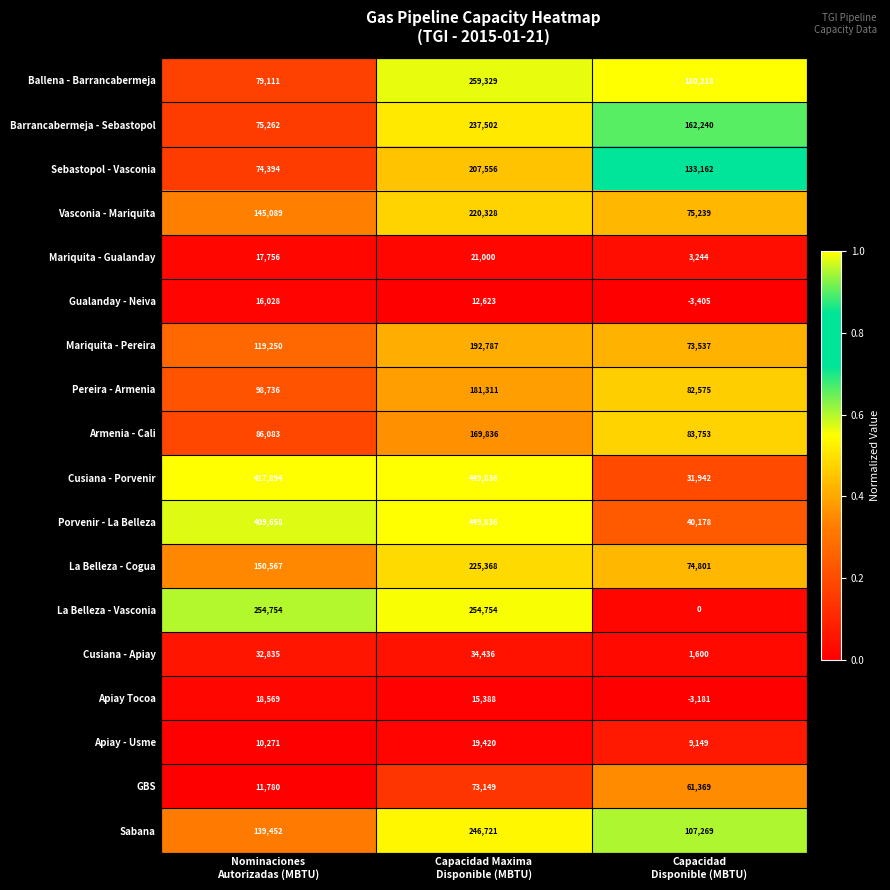

How many Apiay - Usme values are between 9149 and 19420?

3